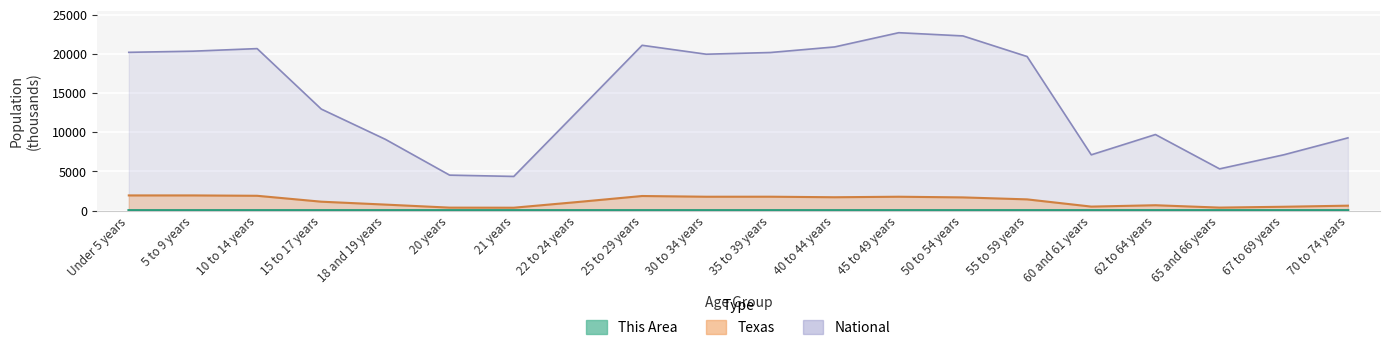

True or false: National and This Area cross at least once.

False